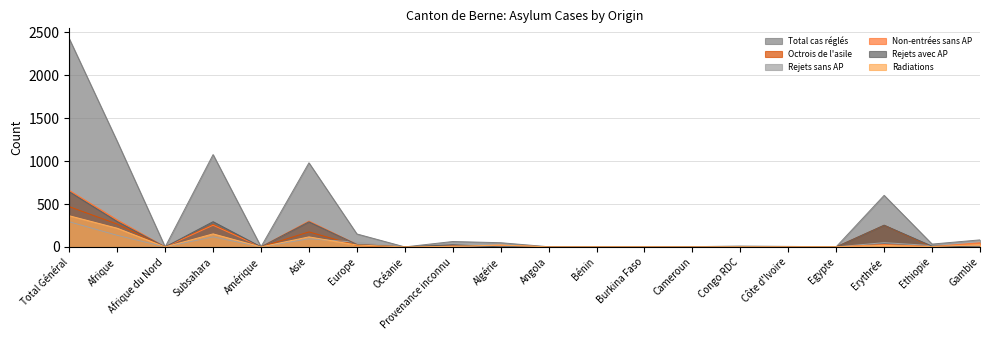

What is the label of the 16th point from the right?

Amérique